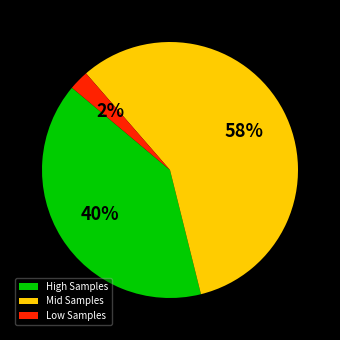

Does High Samples account for over 50% of the chart?

No